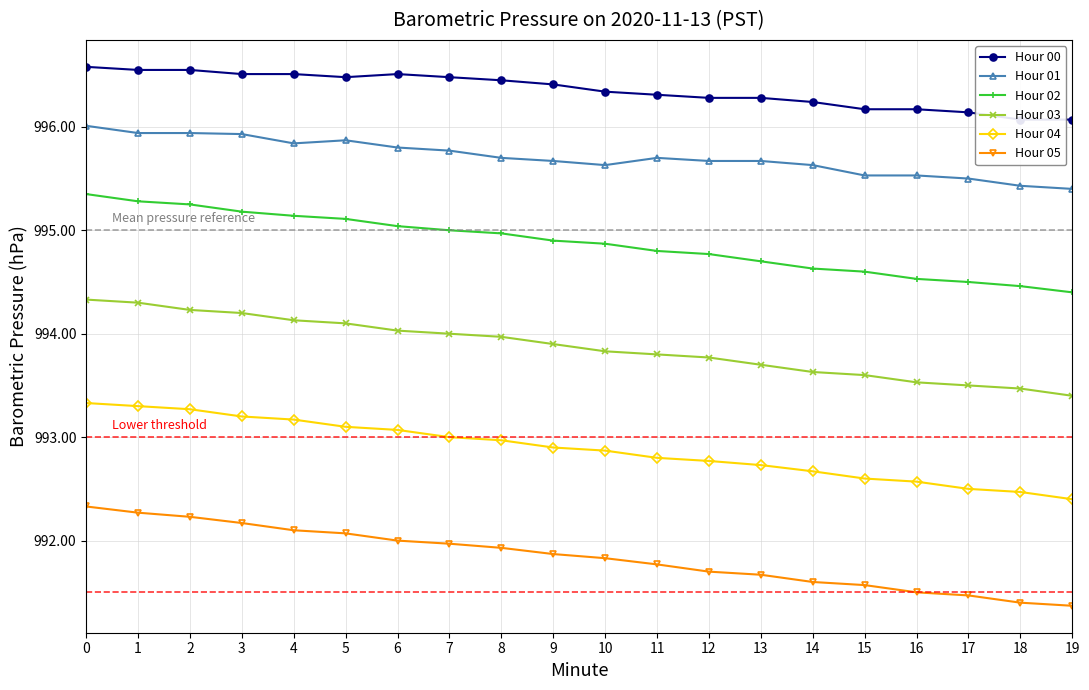

Reading left to right, list all the values displayed in this chart.

Hour 00: 996.6	996.5	996.5	996.5	996.5	996.5	996.5	996.5	996.5	996.4	996.3	996.3	996.3	996.3	996.2	996.2	996.2	996.1	996.1	996.1
Hour 01: 996.0	995.9	995.9	995.9	995.8	995.9	995.8	995.8	995.7	995.7	995.6	995.7	995.7	995.7	995.6	995.5	995.5	995.5	995.4	995.4
Hour 02: 995.4	995.3	995.2	995.2	995.1	995.1	995.0	995.0	995.0	994.9	994.9	994.8	994.8	994.7	994.6	994.6	994.5	994.5	994.5	994.4
Hour 03: 994.3	994.3	994.2	994.2	994.1	994.1	994.0	994.0	994.0	993.9	993.8	993.8	993.8	993.7	993.6	993.6	993.5	993.5	993.5	993.4
Hour 04: 993.3	993.3	993.3	993.2	993.2	993.1	993.1	993.0	993.0	992.9	992.9	992.8	992.8	992.7	992.7	992.6	992.6	992.5	992.5	992.4
Hour 05: 992.3	992.3	992.2	992.2	992.1	992.1	992.0	992.0	991.9	991.9	991.8	991.8	991.7	991.7	991.6	991.6	991.5	991.5	991.4	991.4